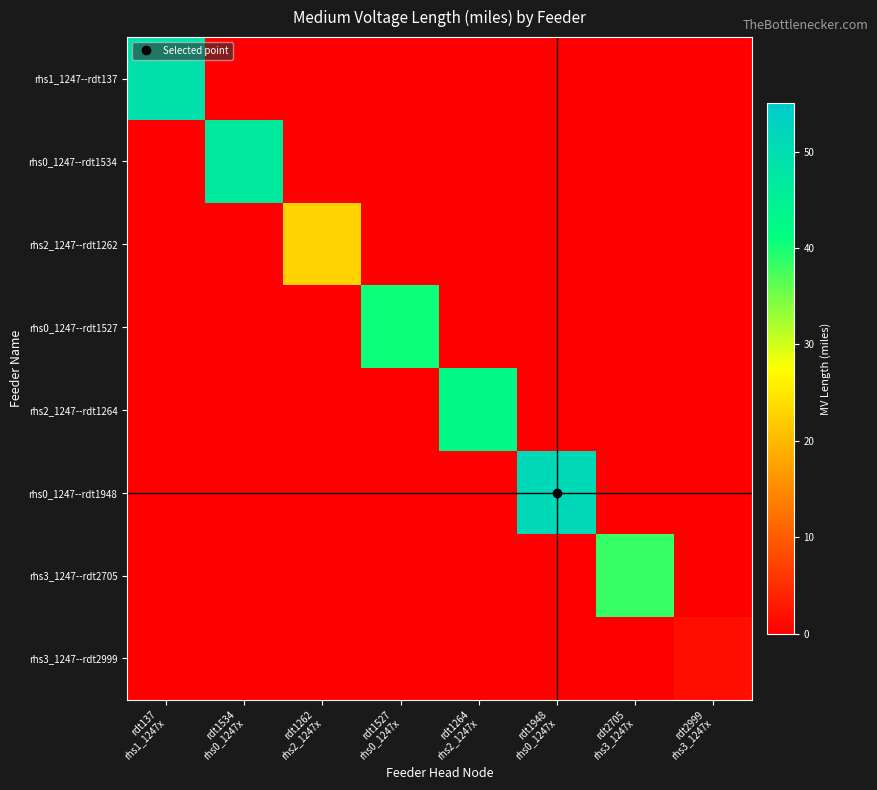

How many categories are shown in the chart?

8